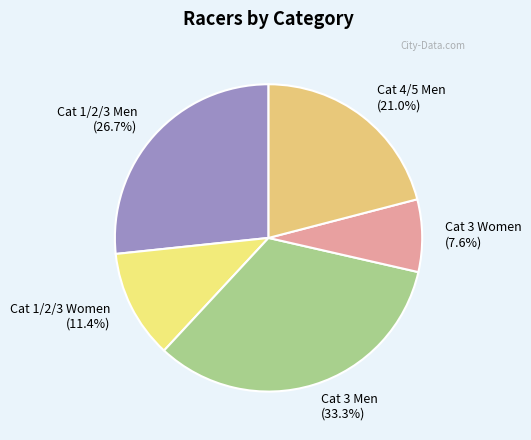

How many slices are in this pie chart?

5